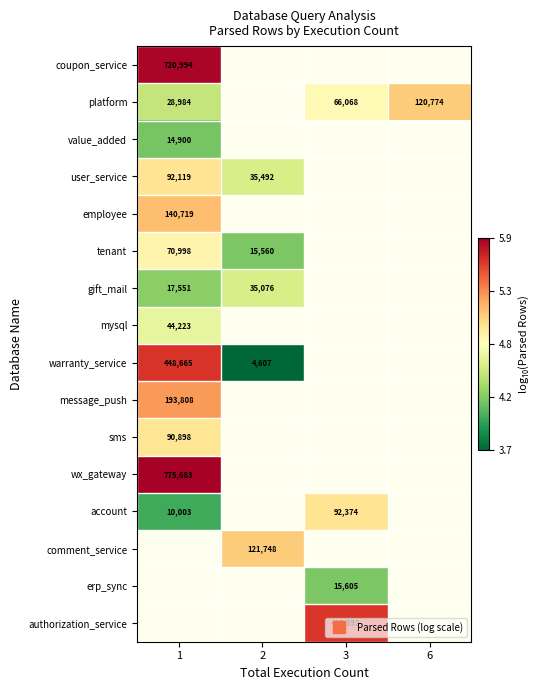

Which series has the largest range (max minus min)?

warranty_service